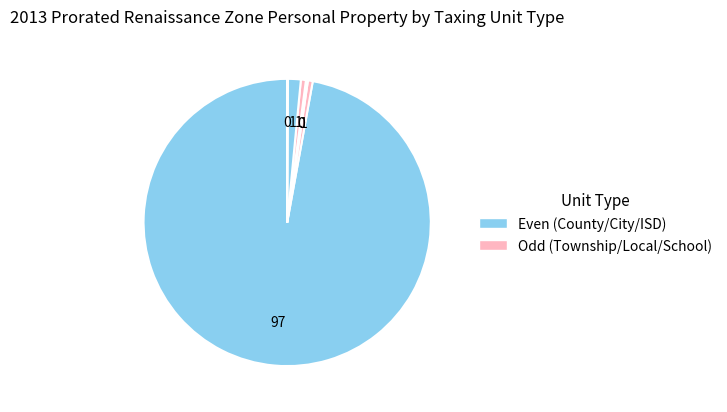

To the nearest percent, what is the difference between the largest and smallest slice percentages?

97%